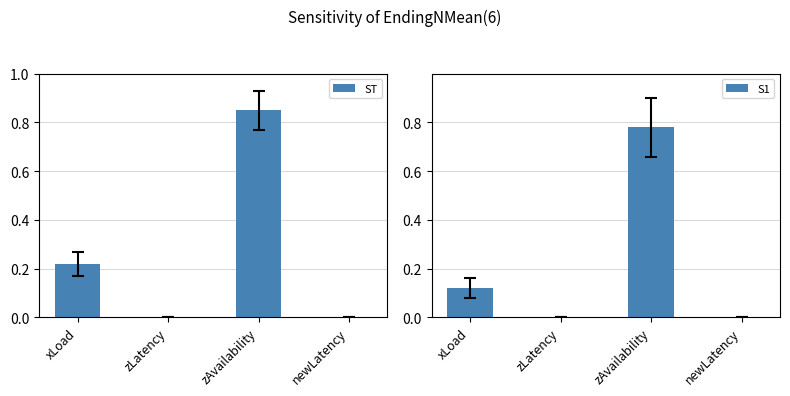

What position from the right is xLoad?

4